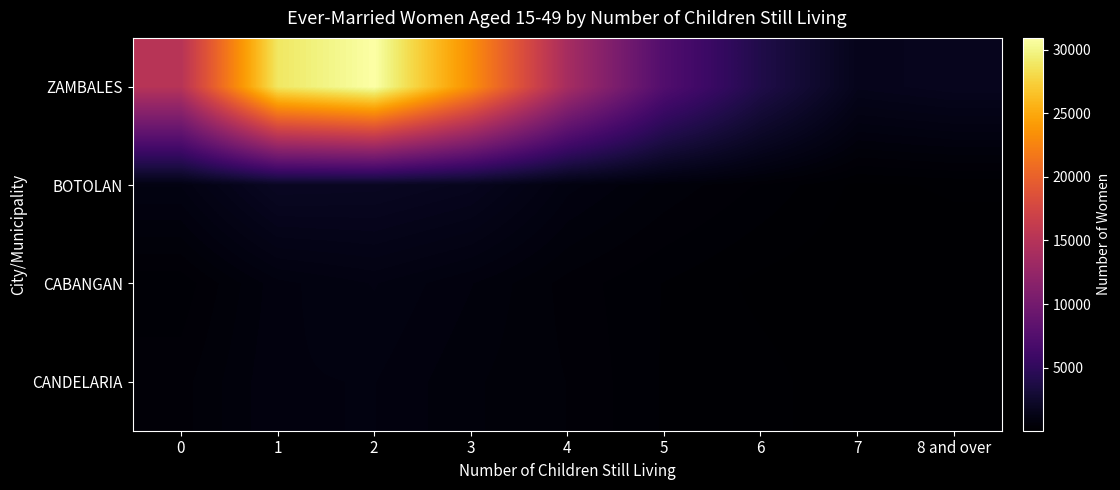

Rank the series by their maximum value, from highest to lowest.

ZAMBALES, BOTOLAN, CABANGAN, CANDELARIA